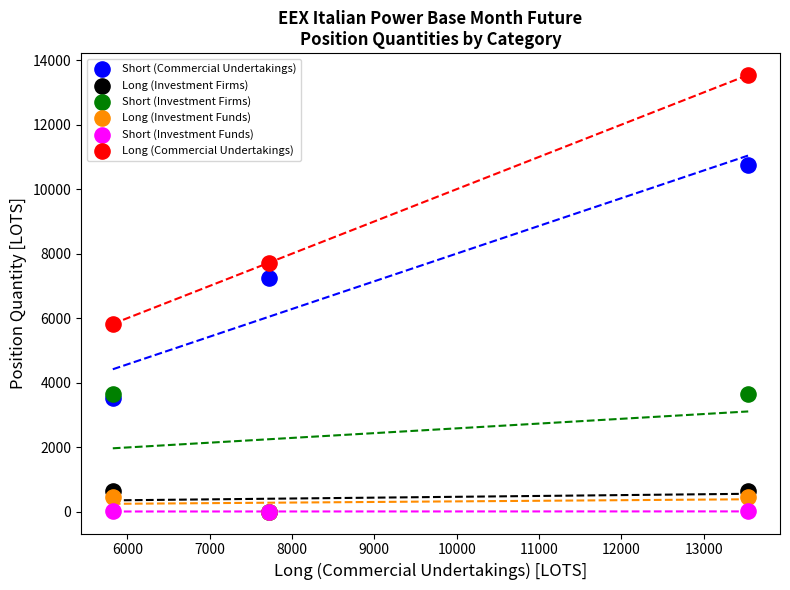

Across all series, what Y value is closest to 6770?

7234.0